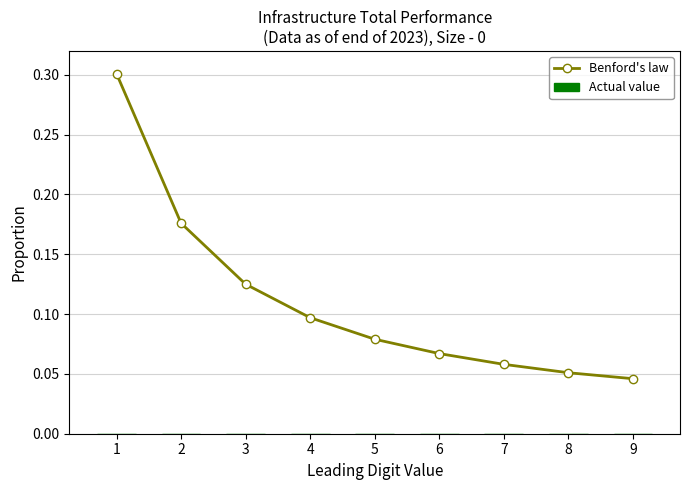

How many lines are shown in the chart?

1